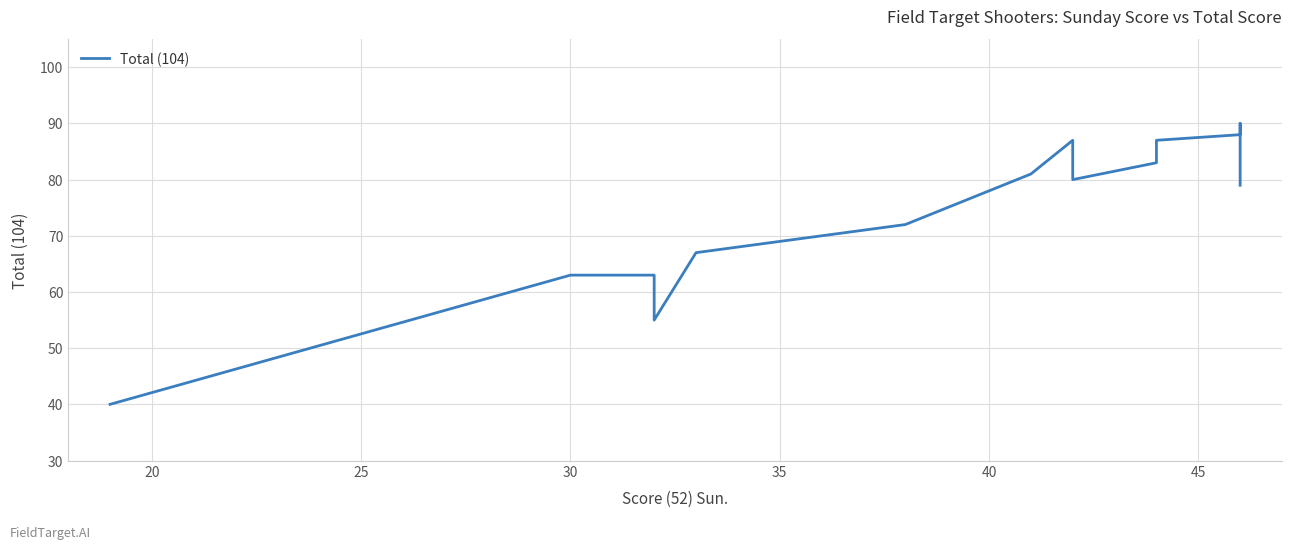

True or false: there are more than 0 points higher than both neighbors.

True